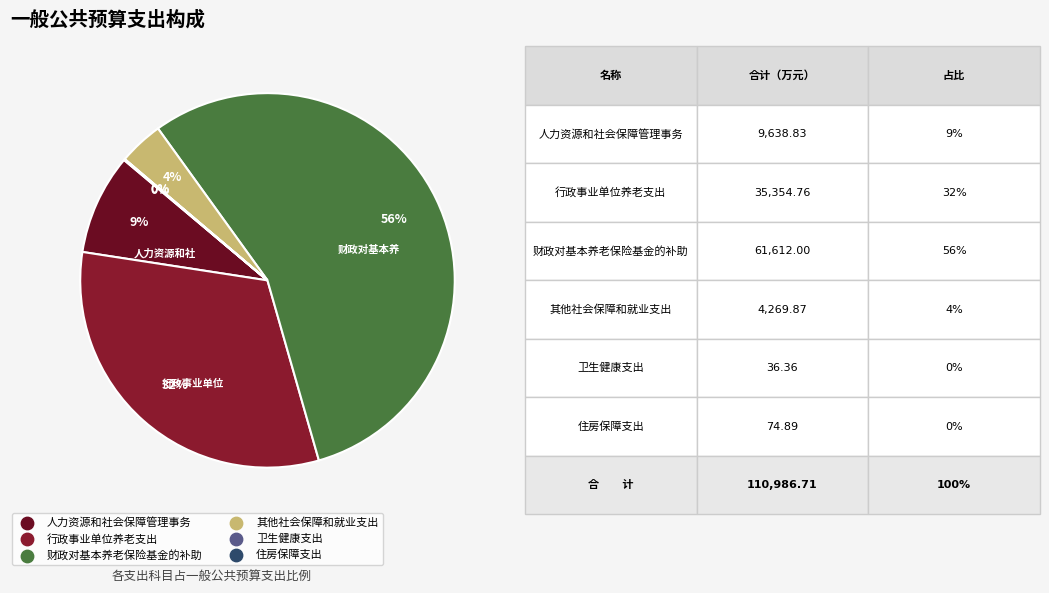

Do 行政事业单位养老支出 and 人力资源和社会保障管理事务 together represent more than half of the pie?

No